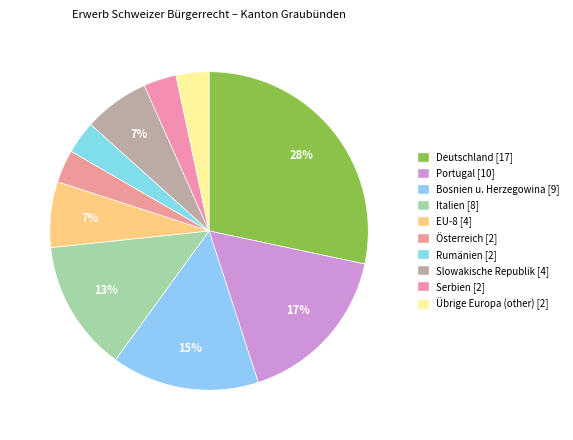

The Österreich slice represents 16% of the pie. True or false?

False